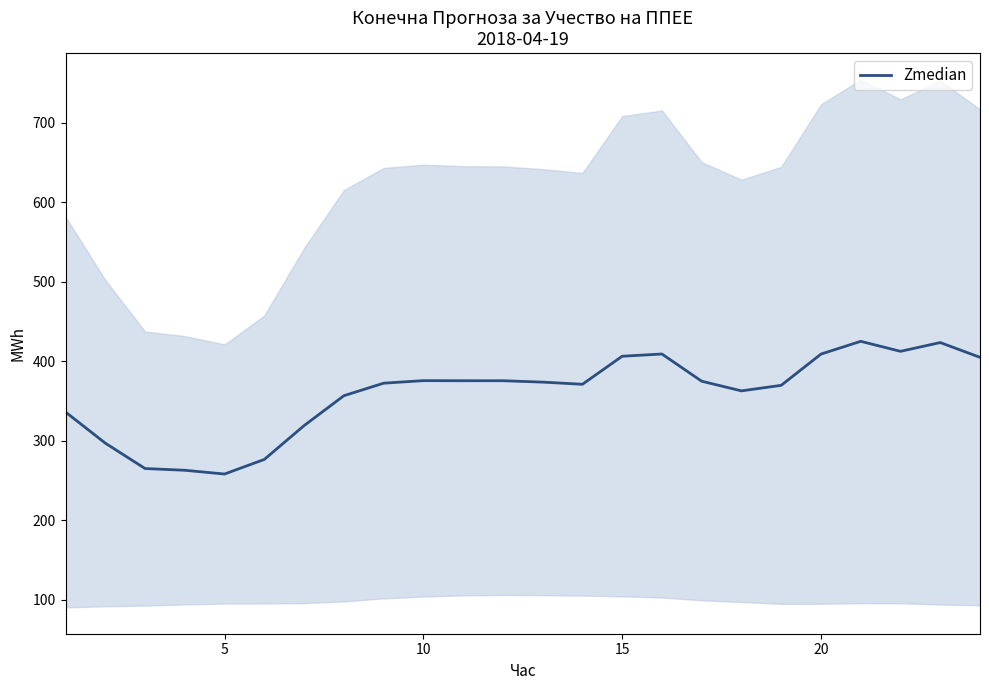

What is the lowest value of the Zmedian series?

257.9